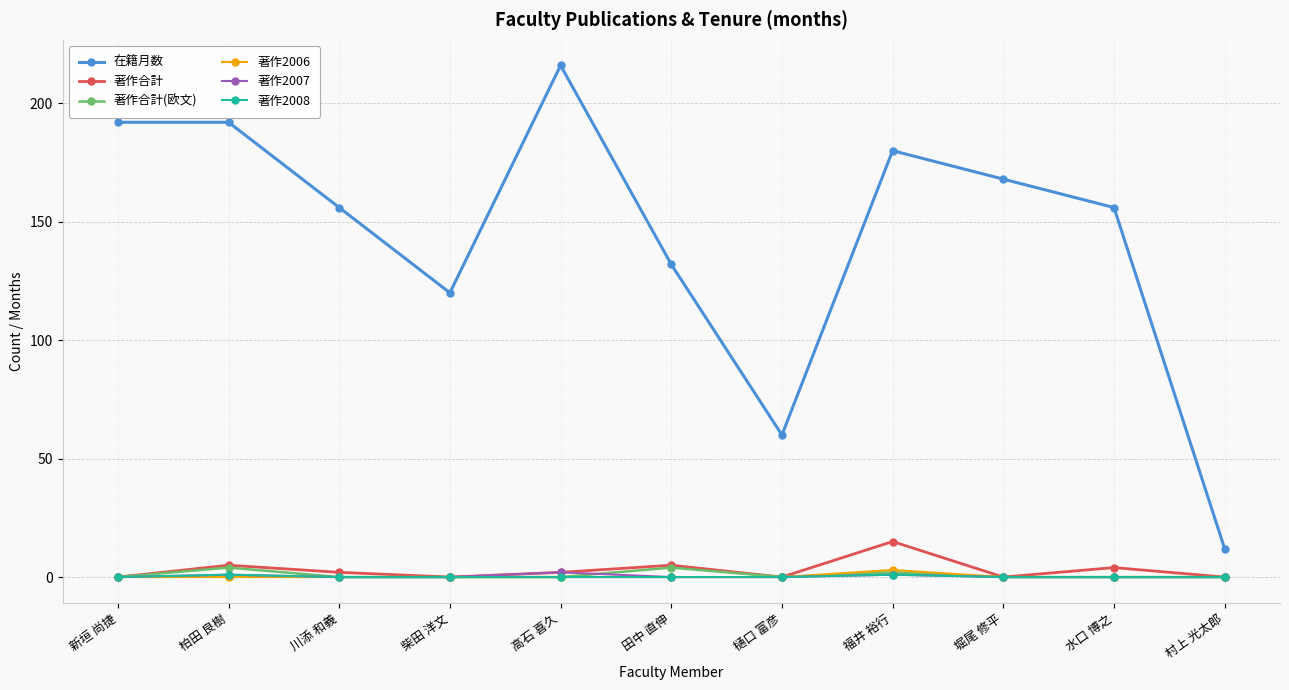

What is the greatest value displayed?

216